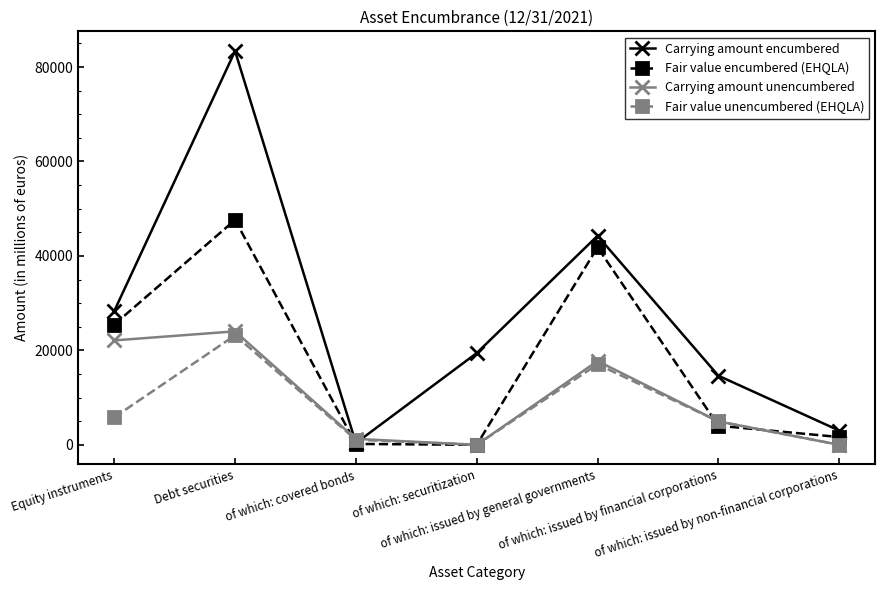

In Fair value encumbered (EHQLA), how many points are lower than both neighbors (excluding endpoints)?

1